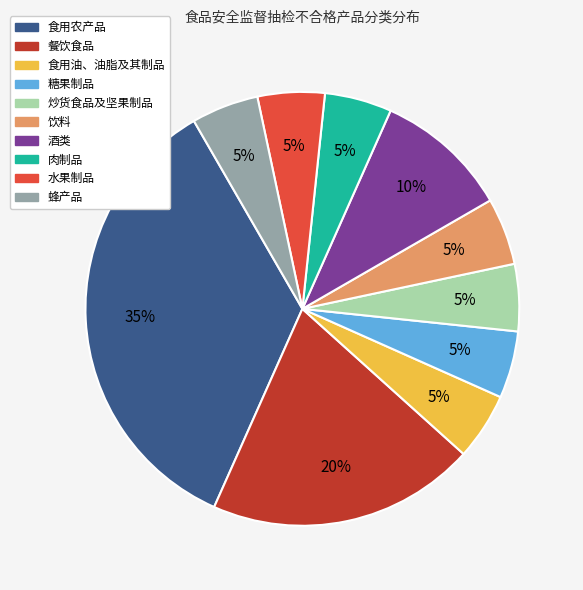

Is 水果制品 the majority of the pie?

No